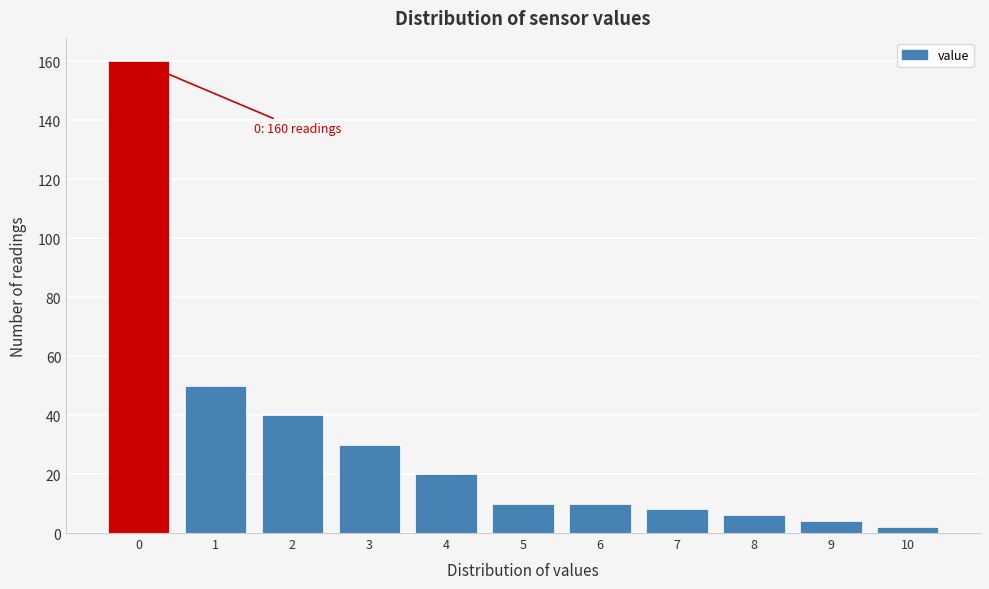

Over which range of the x-axis is the bar tallest?

-0.5 to 0.5